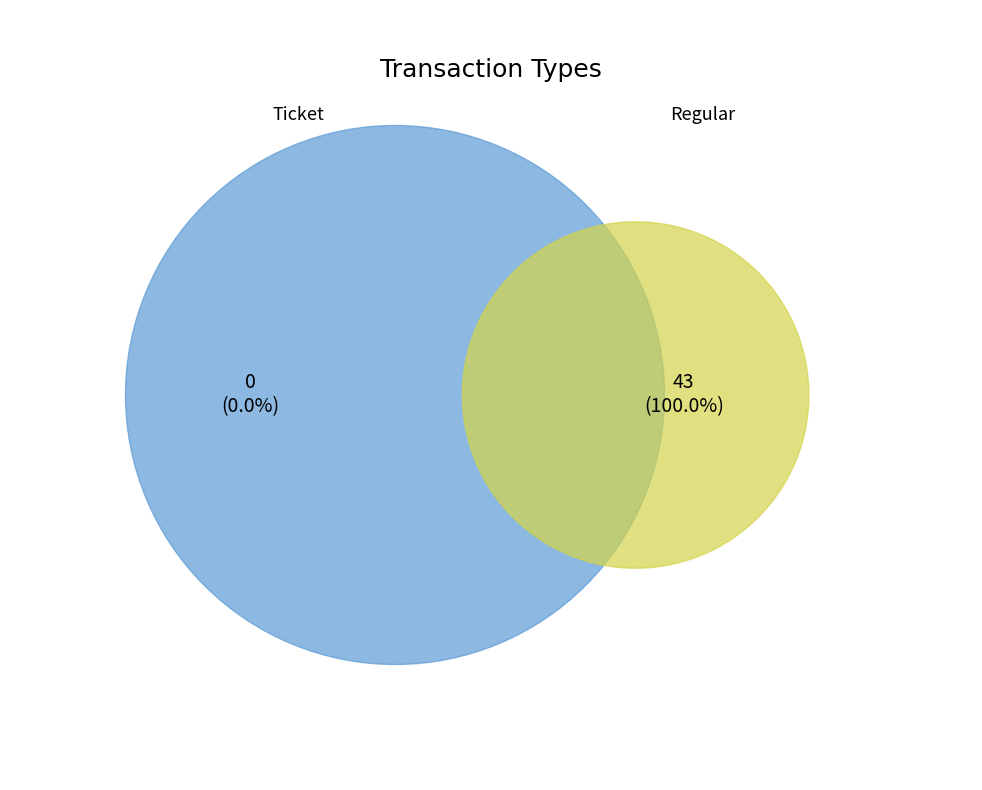

Is it true that Regular is 100% of the pie?

True